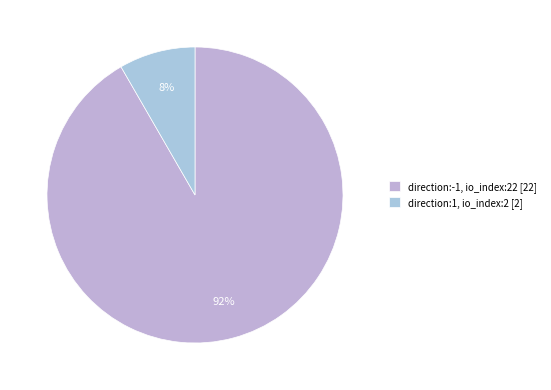

Count the number of slices in the pie.

2